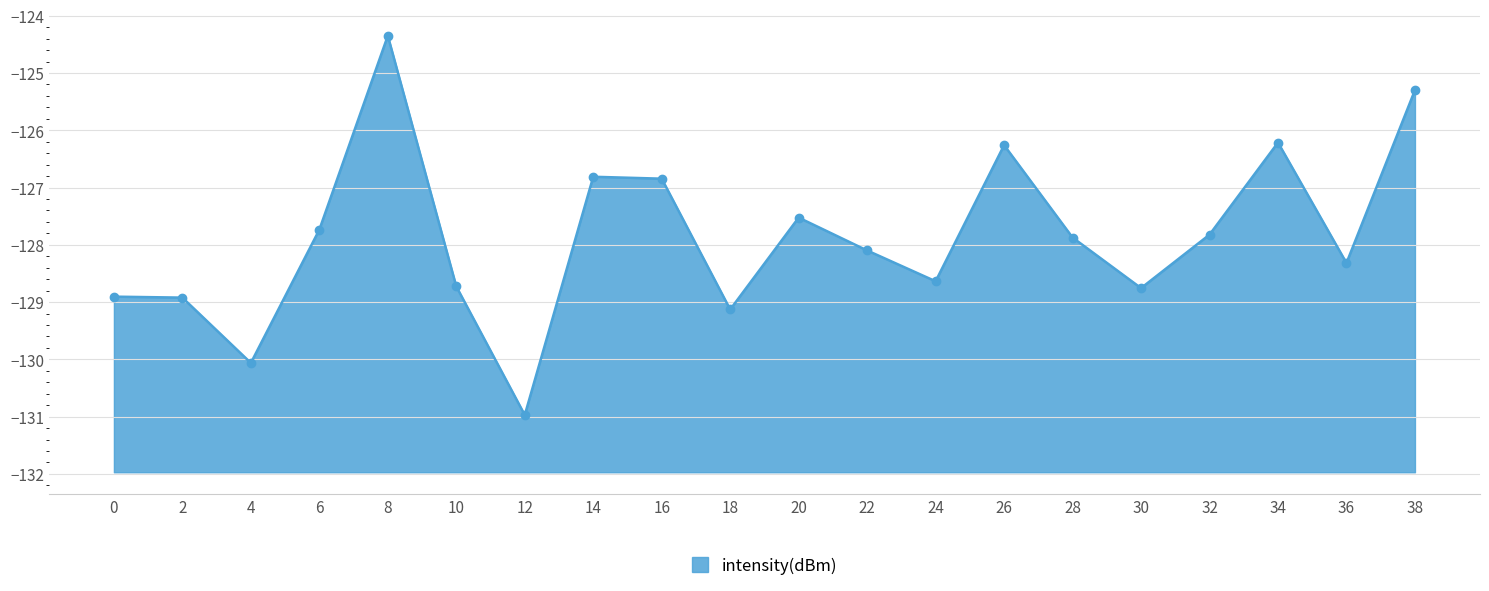

The value at 34 is -126.2. True or false?

True